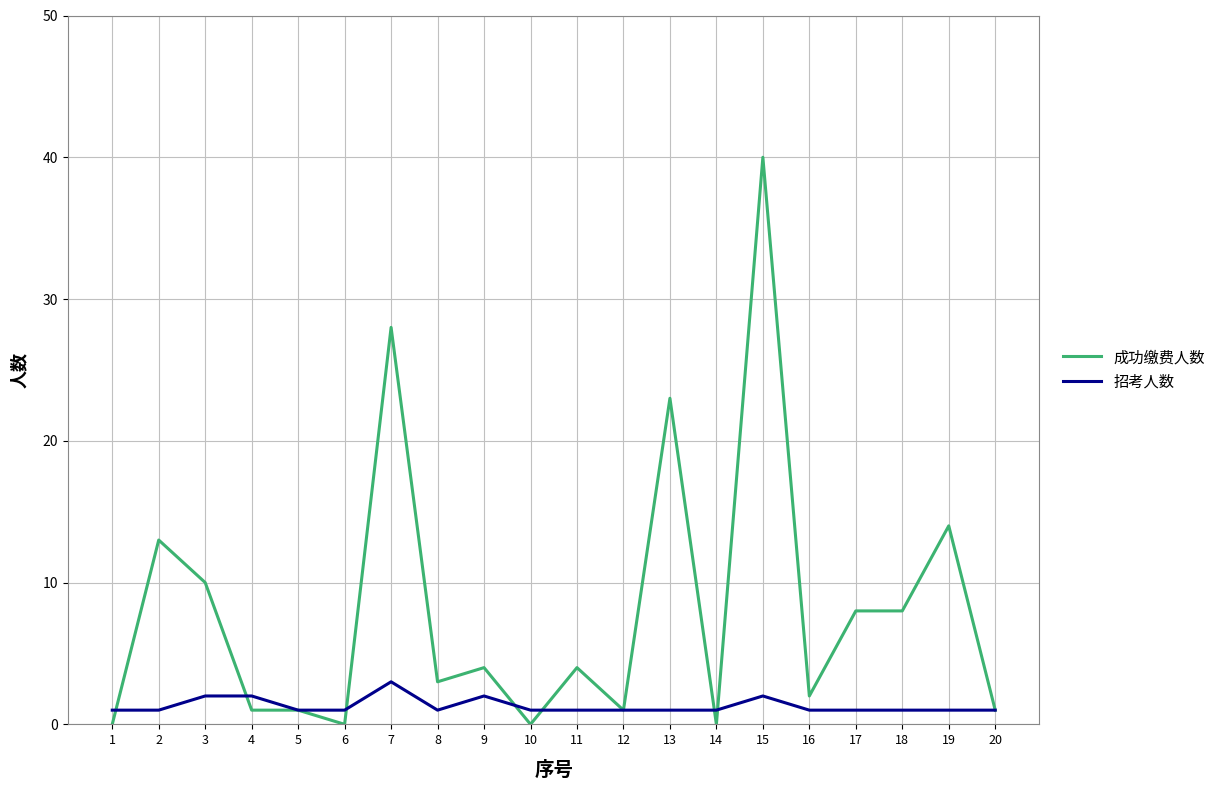

What is the difference between the 成功缴费人数 values at 15 and 18?

32